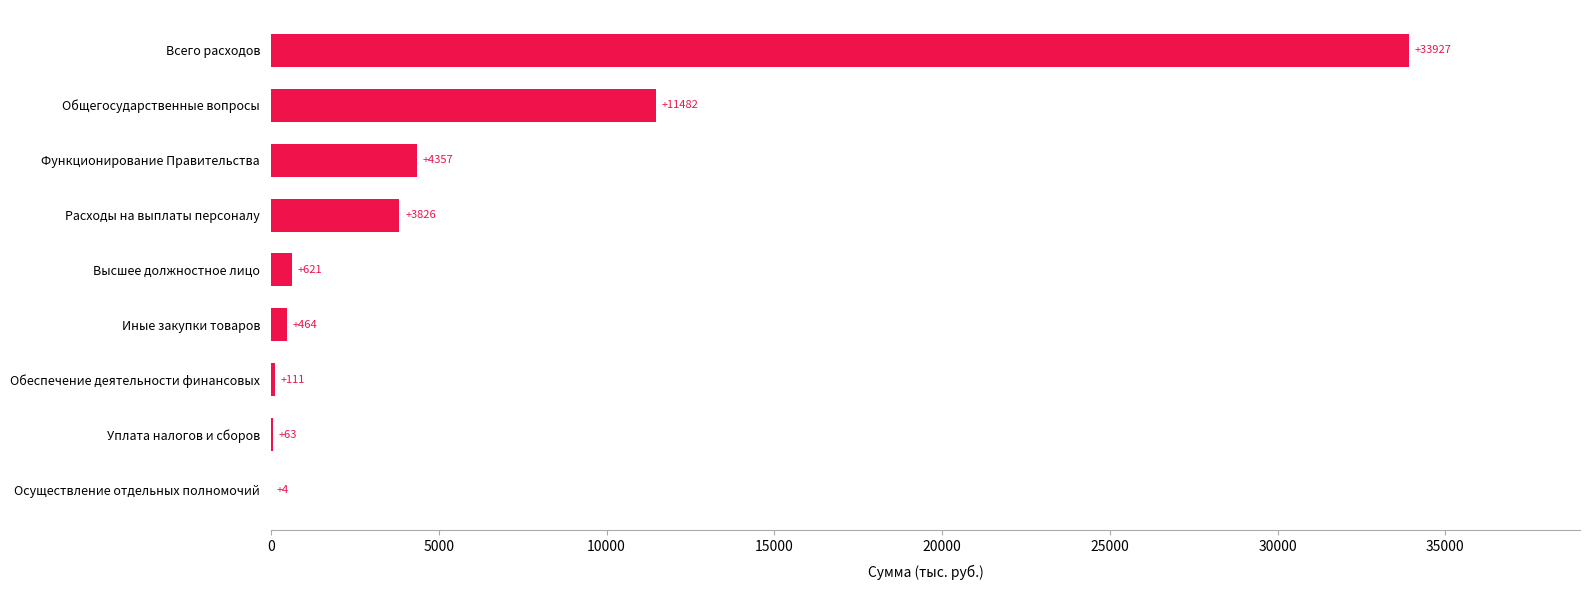

How many categories are shown in the chart?

9